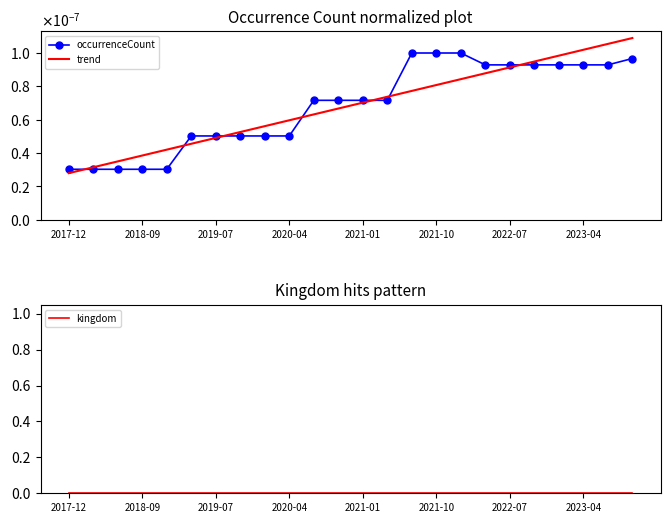

True or false: occurrenceCount has a value of 0.0 at 13.

False